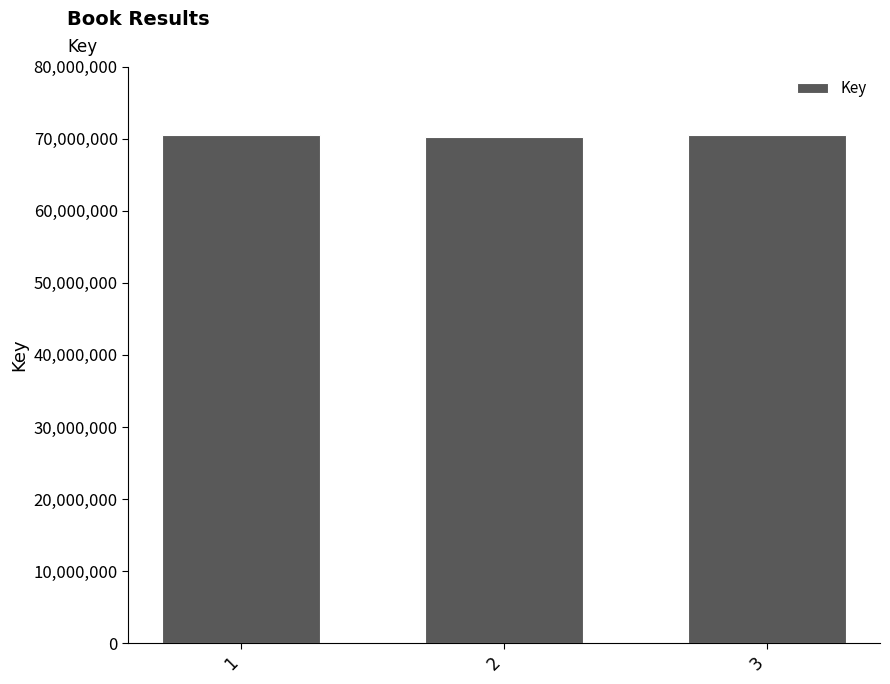

What is the value of the 3rd bar from the left?

70462514